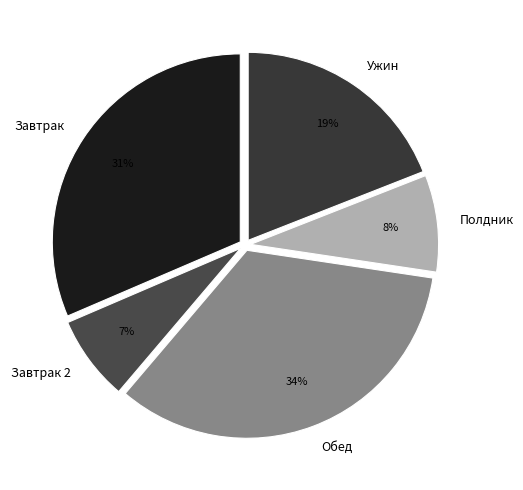

Which has a higher value, Ужин or Завтрак?

Завтрак